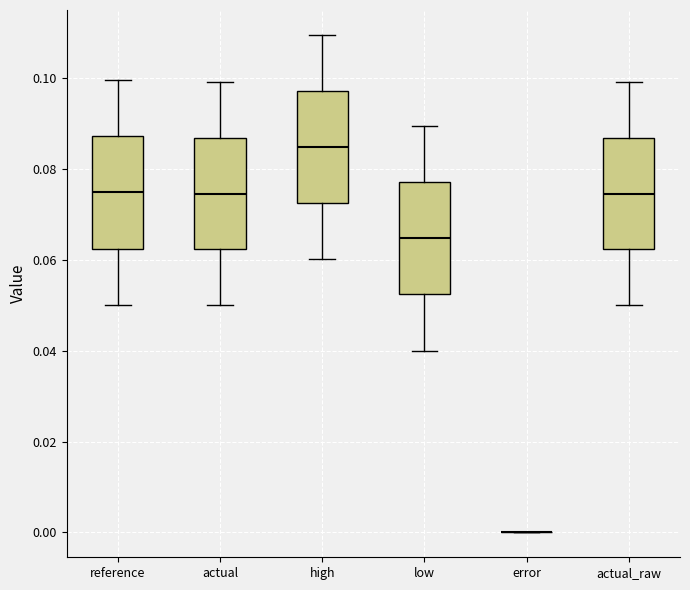

Reading left to right, read every box against the y-axis: the position of its median line, the range the box covers, and the ends of its whiskers. The values are not printed on the chart, so give them approximately, as read against the axis.

reference: median 0.074, box 0.062 to 0.088, whiskers 0.050 to 0.100
actual: median 0.074, box 0.062 to 0.086, whiskers 0.050 to 0.100
high: median 0.084, box 0.072 to 0.098, whiskers 0.060 to 0.110
low: median 0.064, box 0.052 to 0.078, whiskers 0.040 to 0.090
error: box collapsed to a line at 0.000, whiskers 0.000 to 0.000
actual_raw: median 0.074, box 0.062 to 0.086, whiskers 0.050 to 0.100